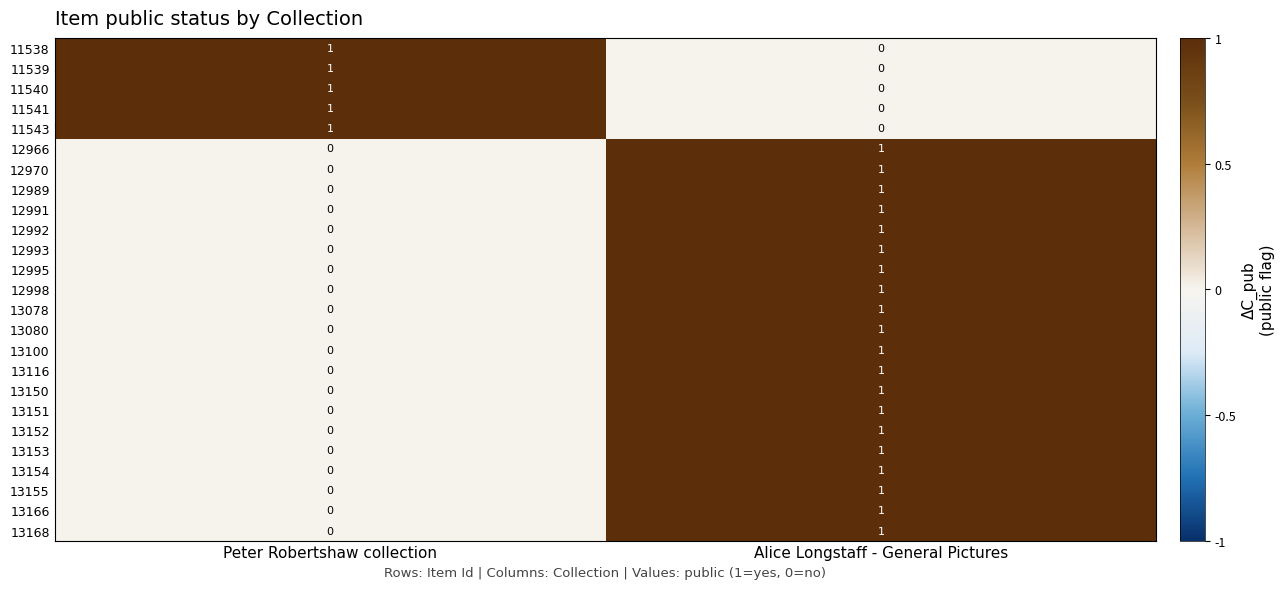

At which label is 12998 closest to 0?

Peter Robertshaw collection